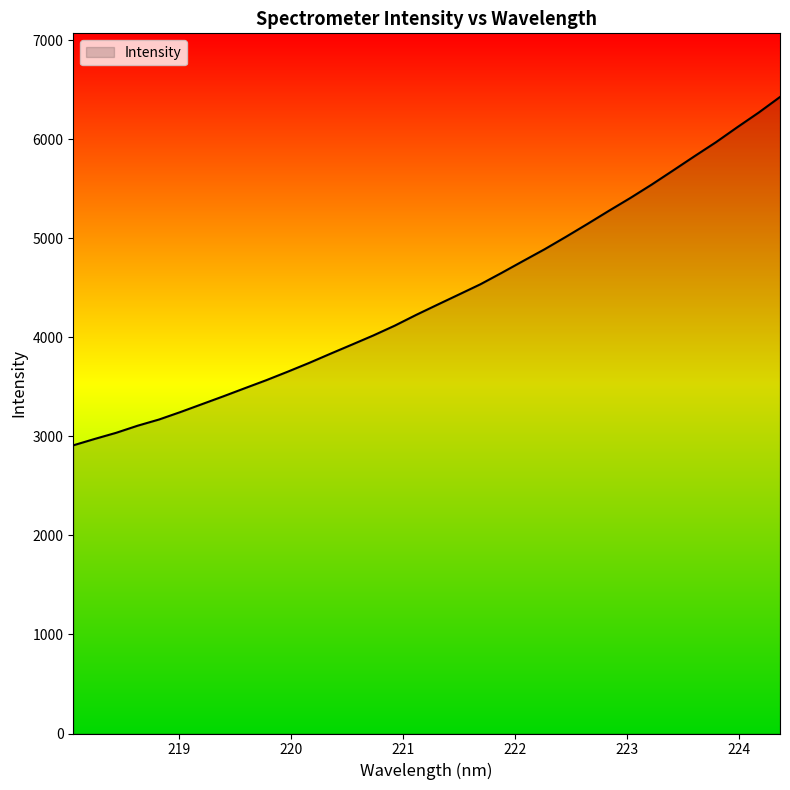

What is the difference between the maximum and minimum values?

3516.7